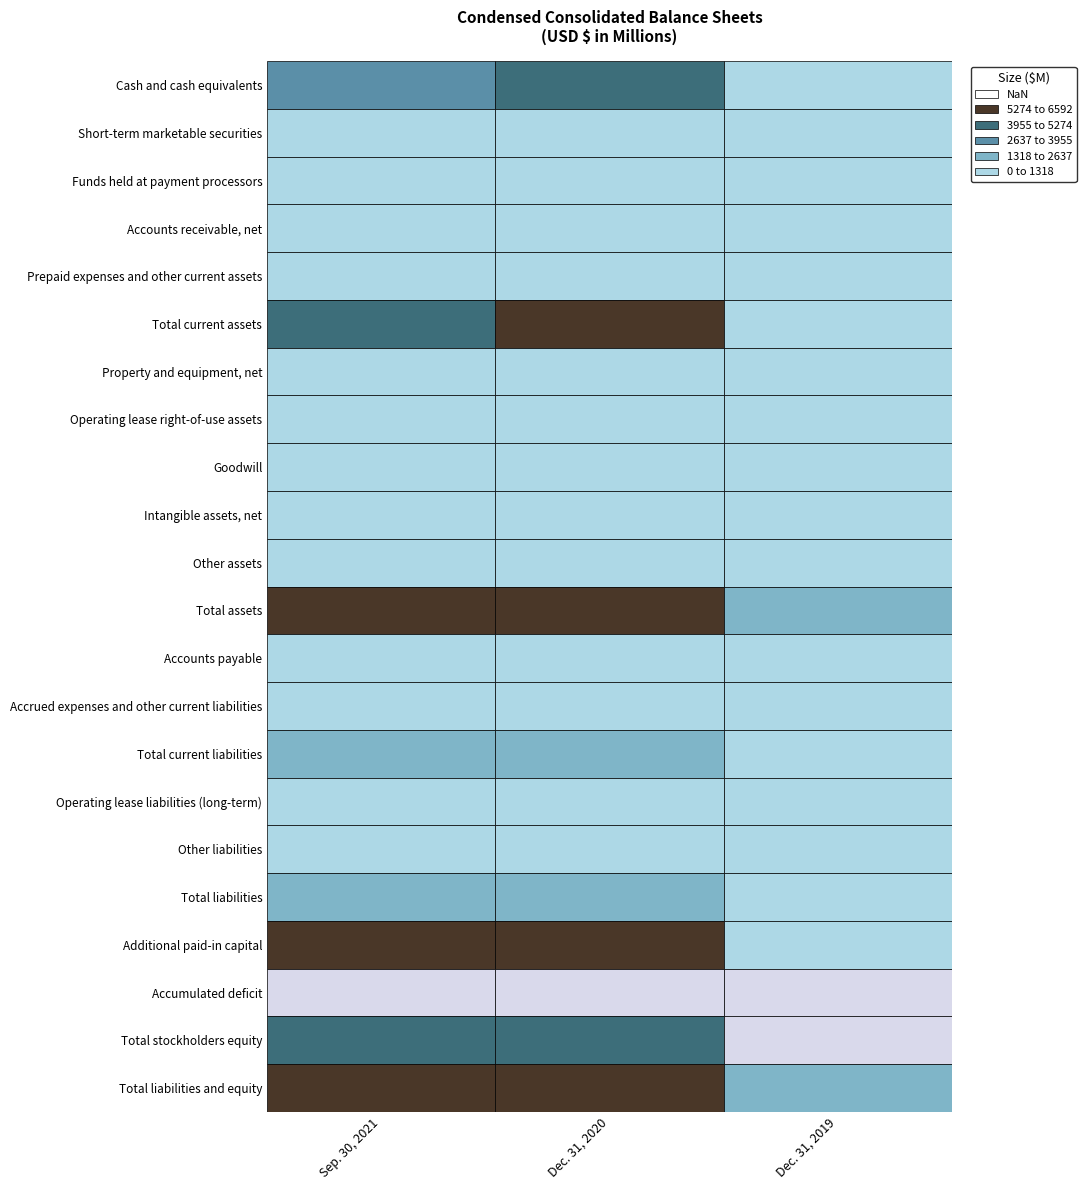

Which series has the widest spread of values?

Additional paid-in capital